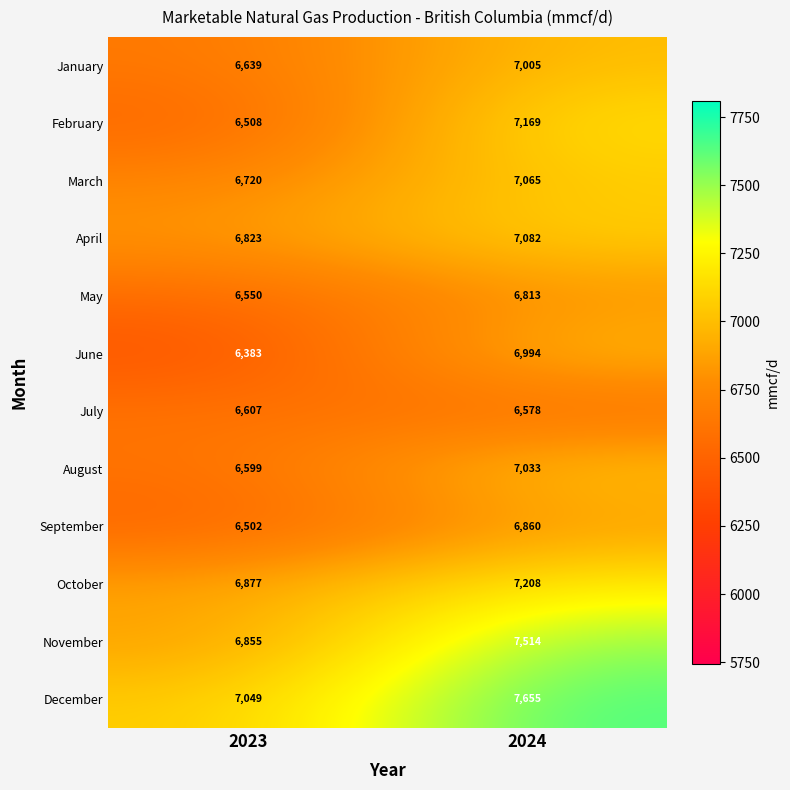

What is the spread (max minus min) of values at 2024?

1077